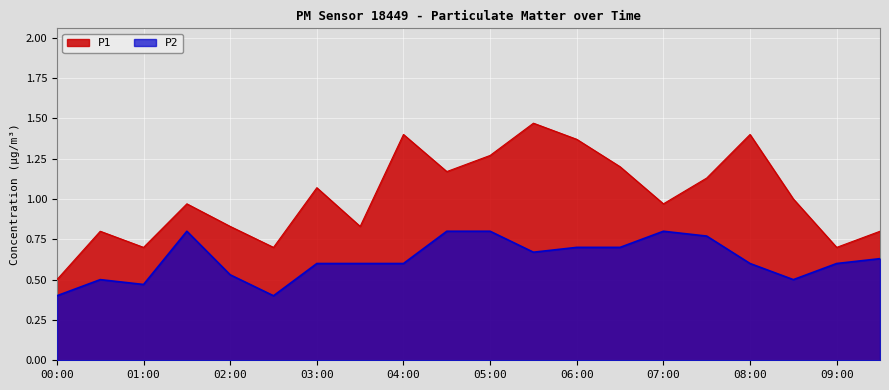

Between 05:30 and 03:30, which is larger?

05:30